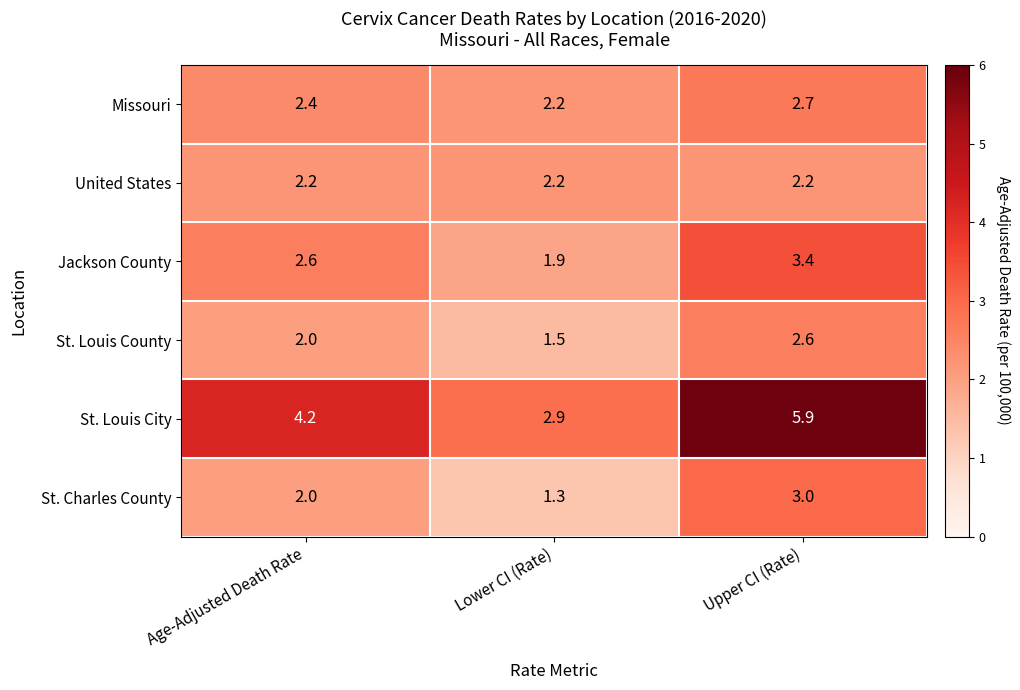

What is the minimum value shown in the chart?

1.3